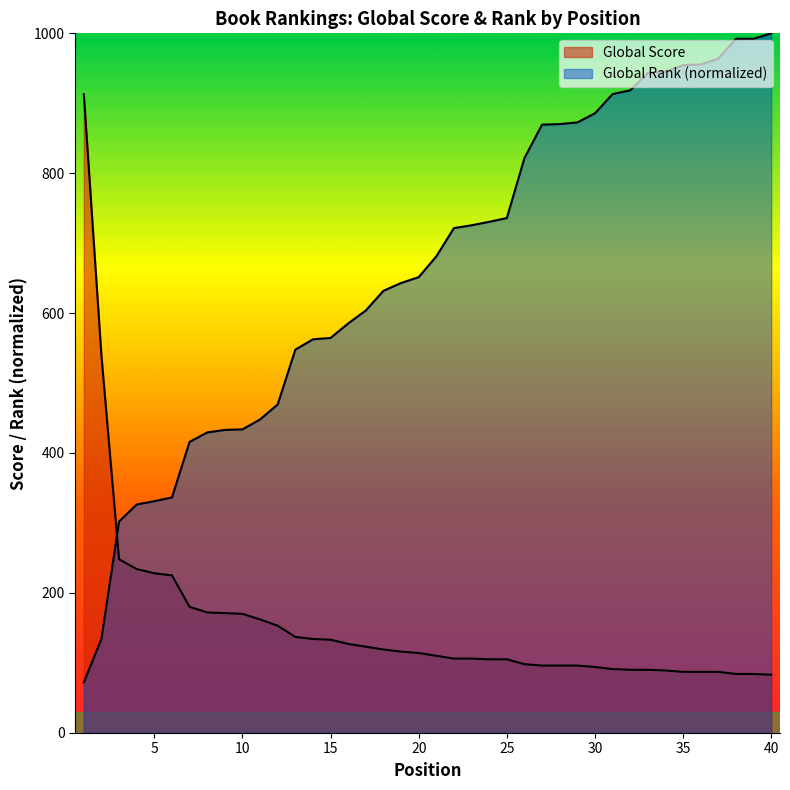

How many lines are shown in the chart?

2